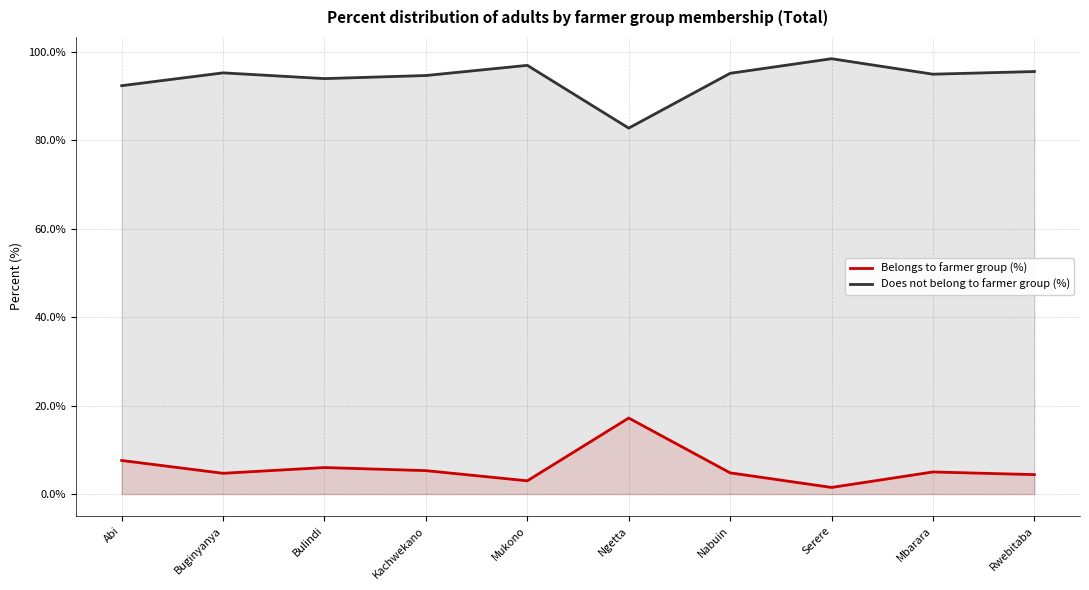

True or false: Does not belong to farmer group (%) and Belongs to farmer group (%) cross at least once.

False